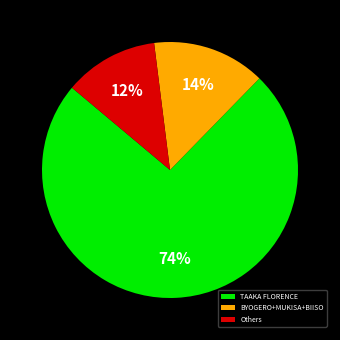

Between Others and TAAKA FLORENCE, which is larger?

TAAKA FLORENCE